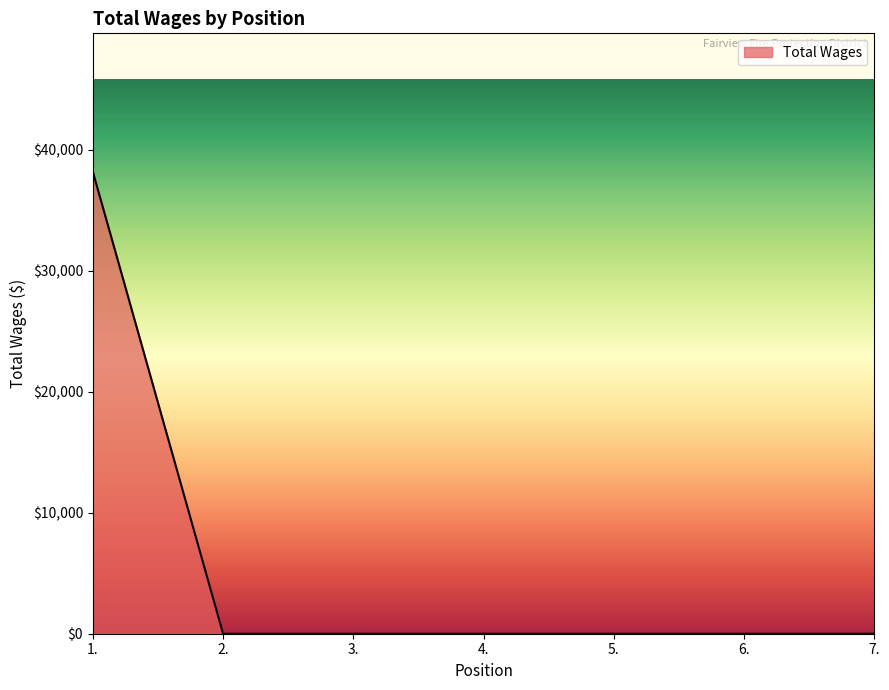

Reading right to left, what are all the values shown in this chart?

0	0	0	0	0	0	38163